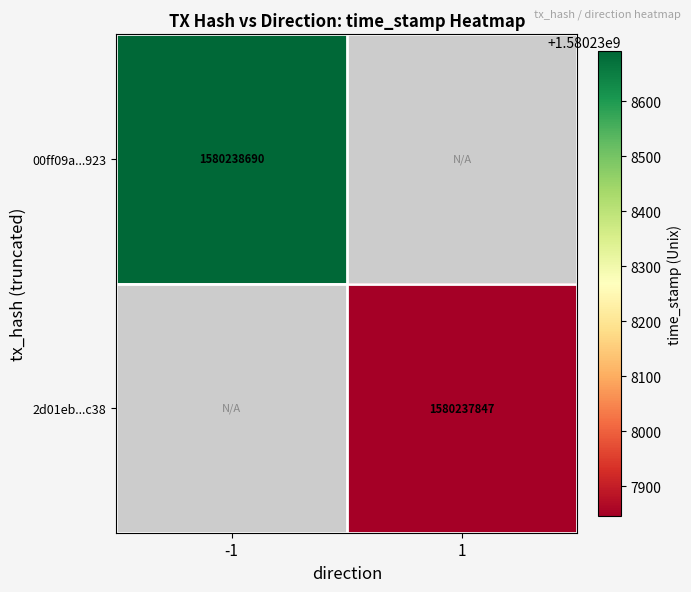

At which label is 00ff09a51687a28f935c0ba0ad72e2fe0b0c923 closest to 790119344?

-1